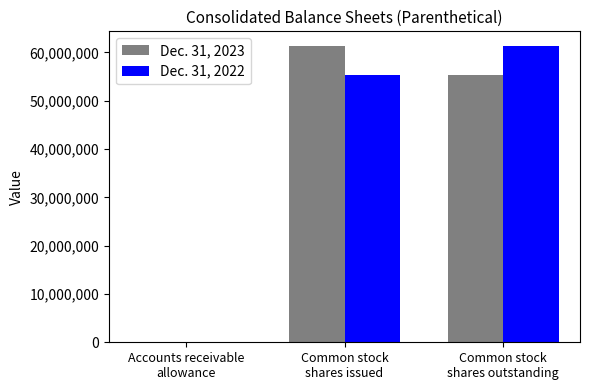

Read the Dec. 31, 2022 value at Accounts receivable
allowance, to the nearest 50.

34450